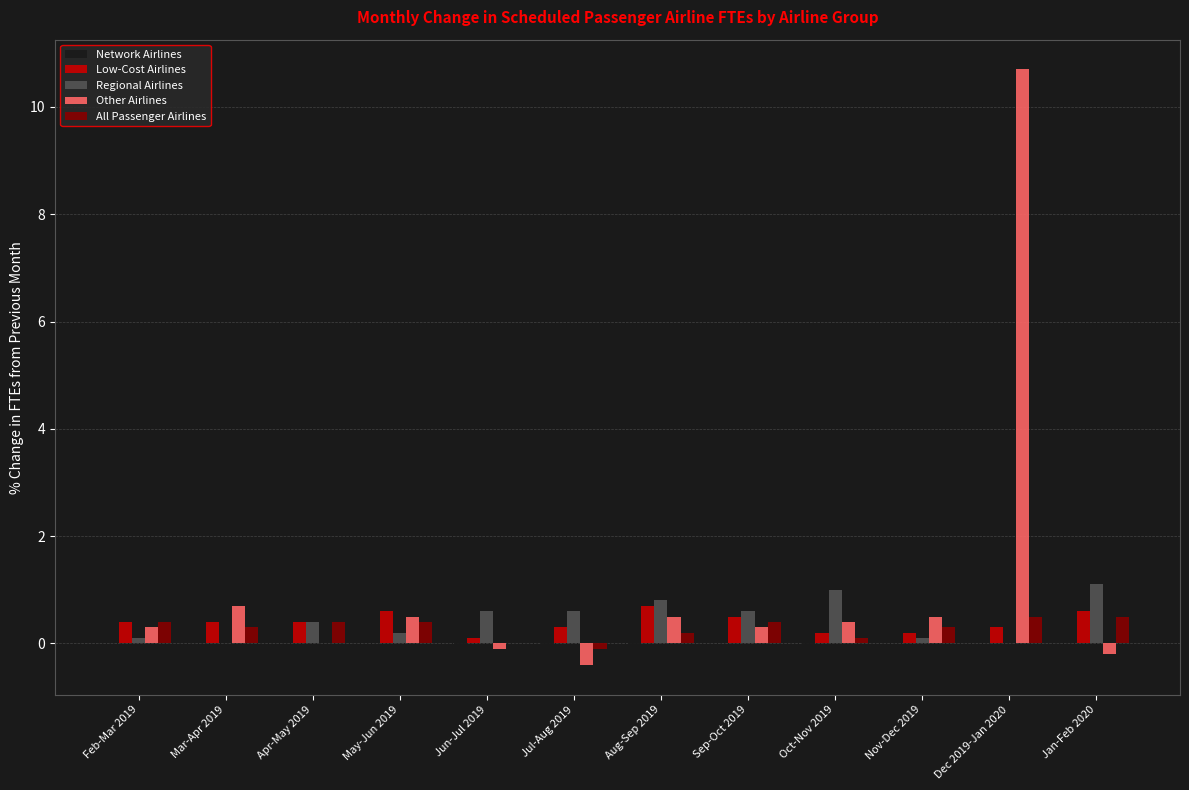

What is the maximum value for Regional Airlines?

1.1